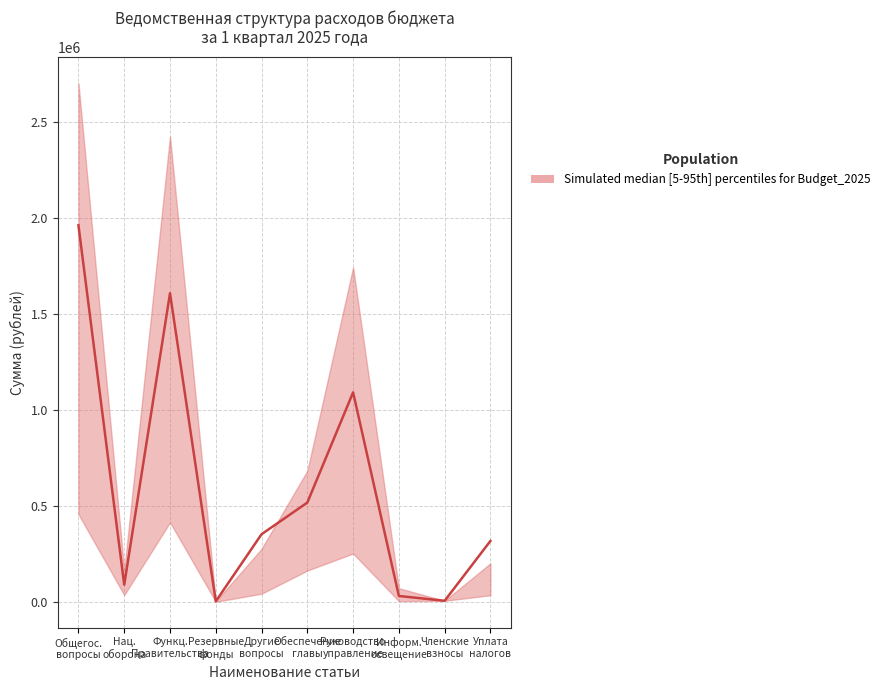

Reading right to left, transcribe all the data shown in this chart.

317000	5000	30000	1091760	517094	352000	2000	1608854	88835	1962854